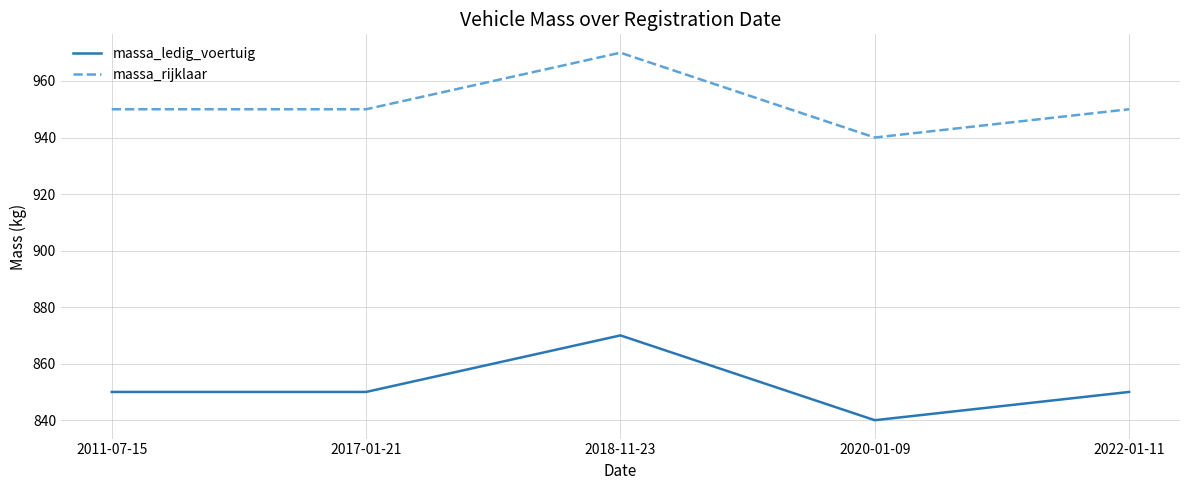

At which category is the sum across all series the highest?

2018-11-23